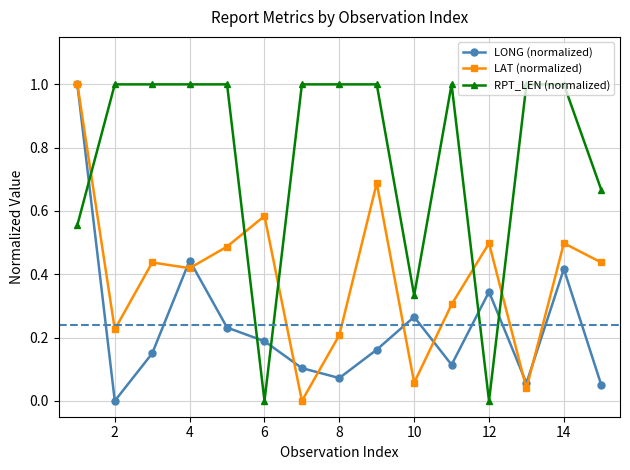

What is the maximum value shown in the chart?

1.0